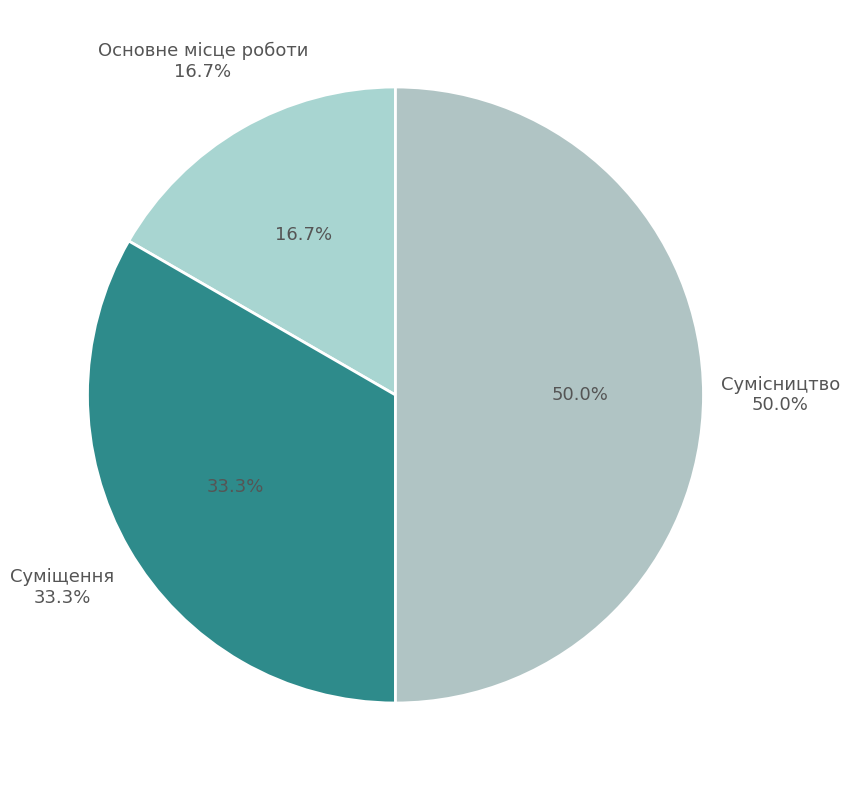

To the nearest percent, what percentage of the pie is Основне місце роботи?

17%